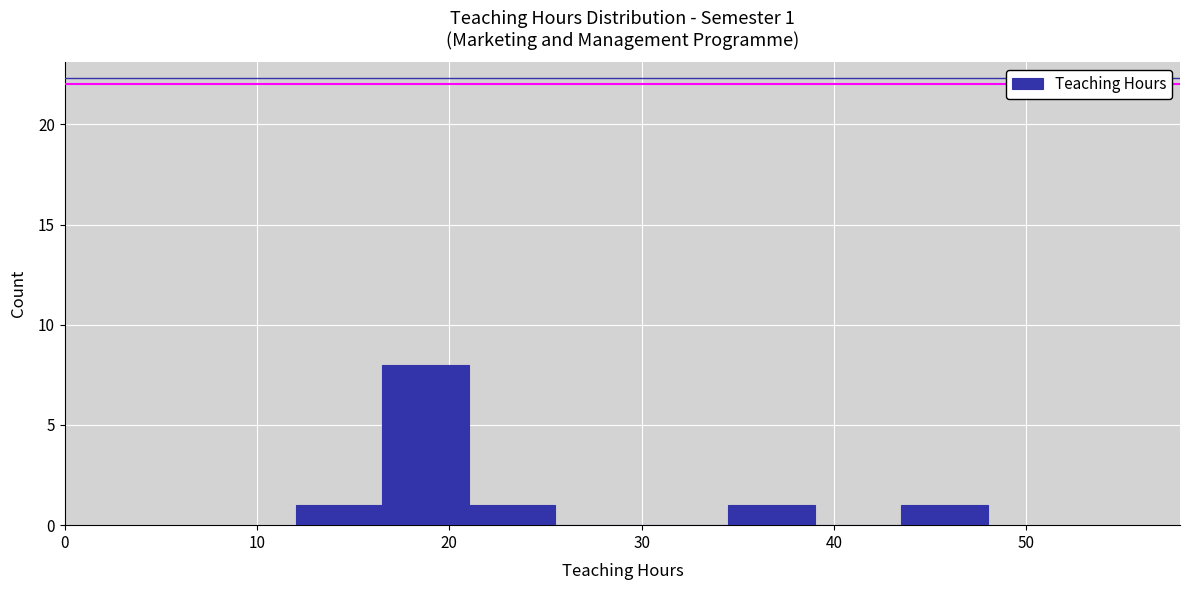

Which range on the x-axis has the tallest bar?

16.5 to 21.0